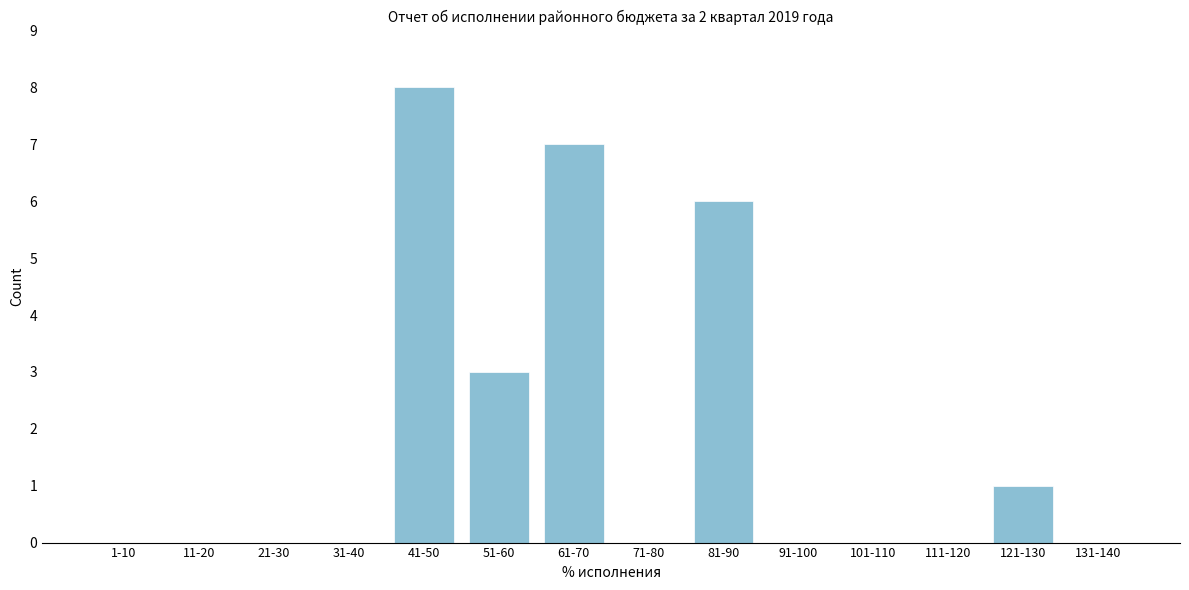

Reading right to left, extract all data points from this chart.

131-140=0	121-130=1	111-120=0	101-110=0	91-100=0	81-90=6	71-80=0	61-70=7	51-60=3	41-50=8	31-40=0	21-30=0	11-20=0	1-10=0